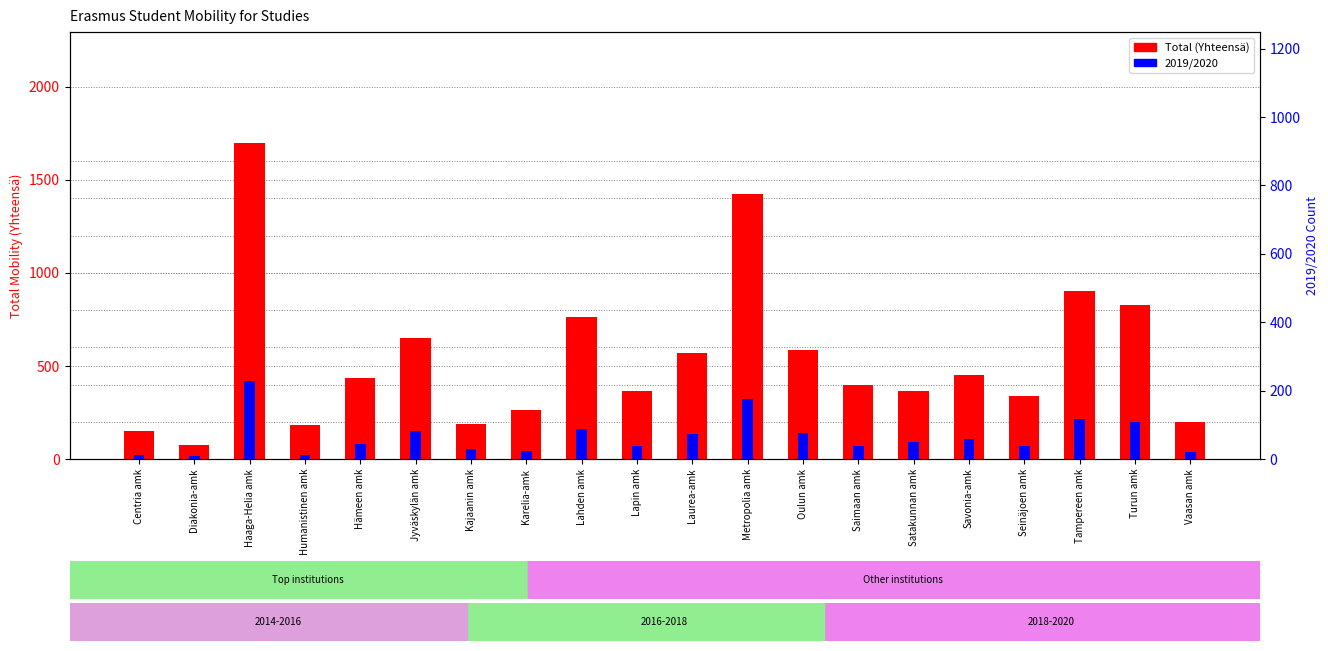

What is the difference between the second highest and second lowest values in the Total (Yhteensä) series?

1275